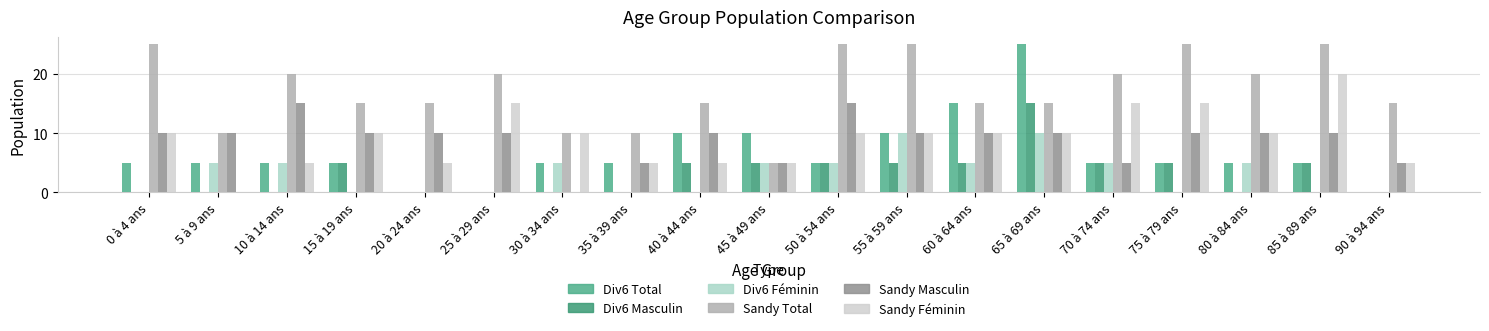

How many distinct data groups are displayed?

6